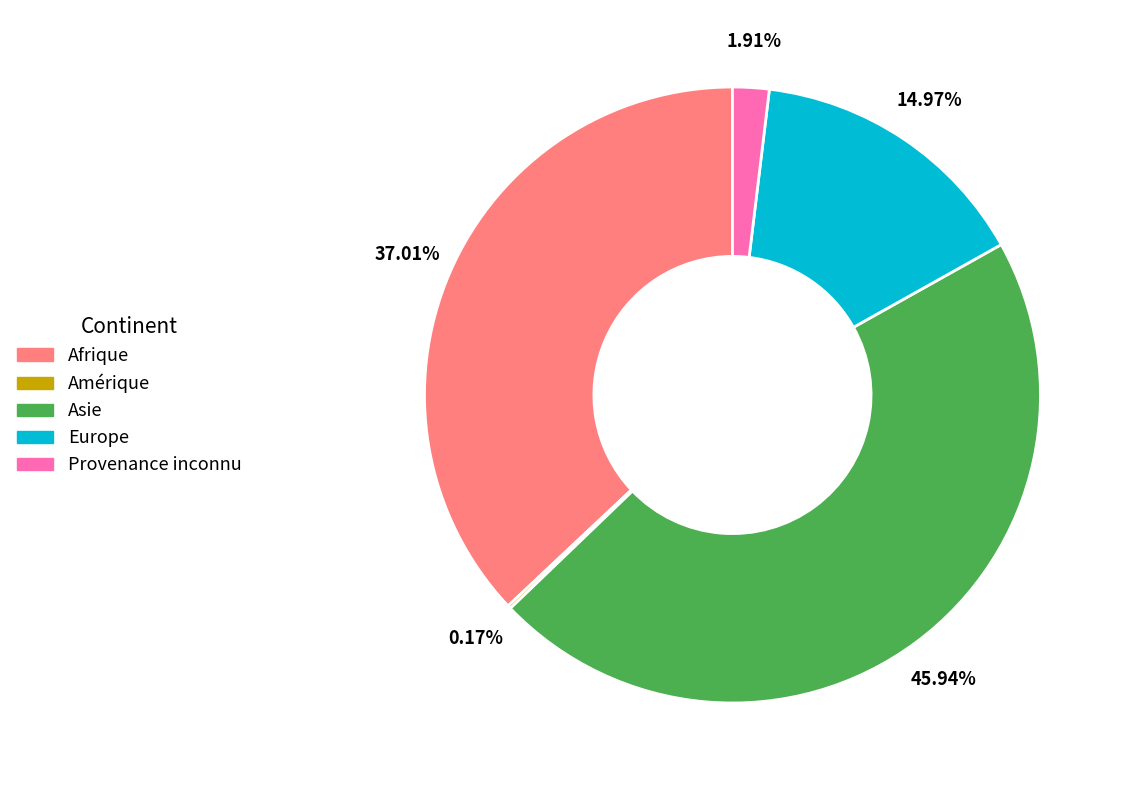

Is there any slice that represents more than half of the pie?

No